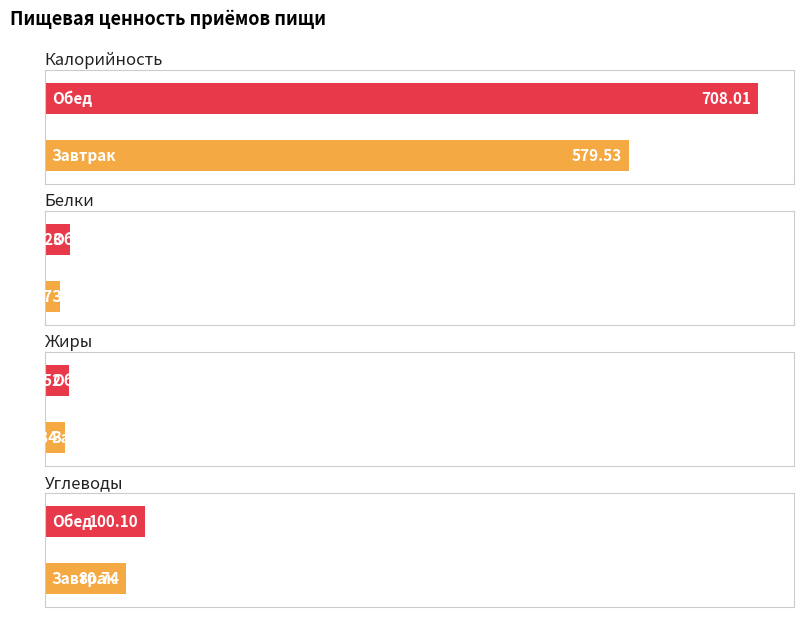

What is the greatest value displayed?

708.0